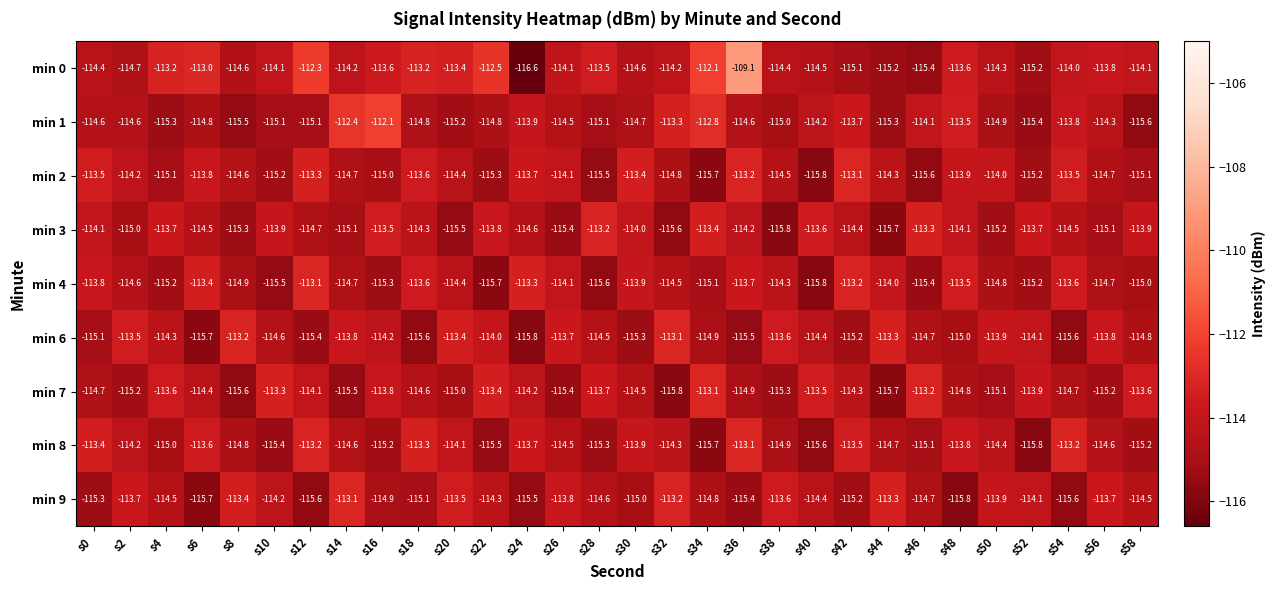

What is the maximum value for min 7?

-113.1